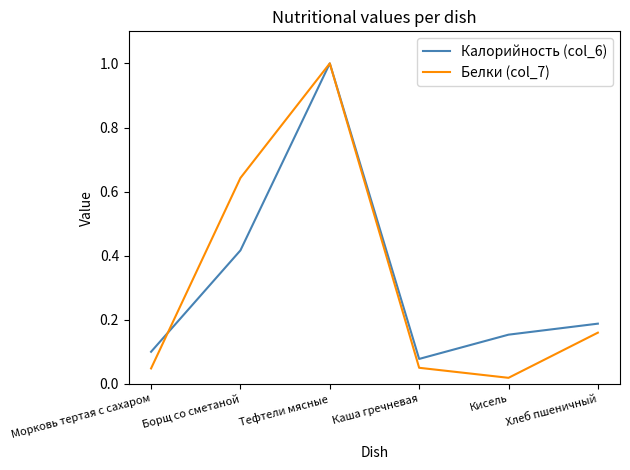

How many interior local peaks does the Белки (col_7) series have?

1